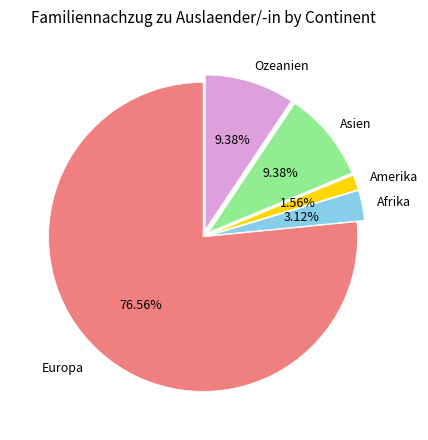

How many slices are in this pie chart?

5